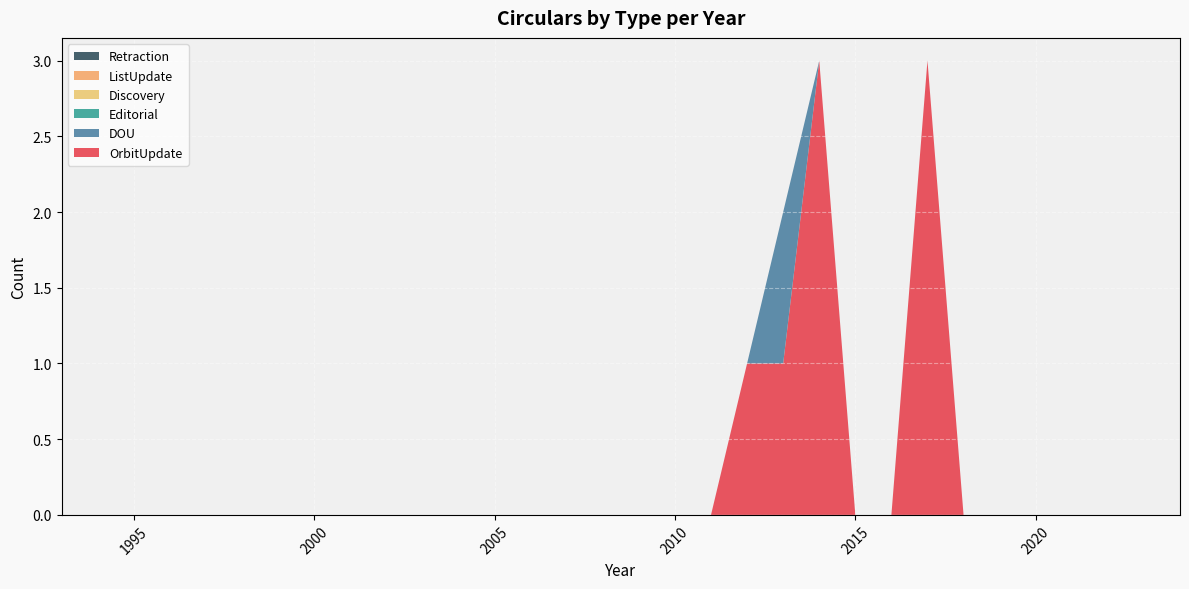

Reading left to right, transcribe all the data shown in this chart.

OrbitUpdate: 0	0	0	0	0	0	0	0	0	0	0	0	0	0	0	0	0	0	0	1	1	3	0	0	3	0	0	0	0	0	0	0
DOU: 0	0	0	0	0	0	0	0	0	0	0	0	0	0	0	0	0	0	0	0	1	0	0	0	0	0	0	0	0	0	0	0
Editorial: 0	0	0	0	0	0	0	0	0	0	0	0	0	0	0	0	0	0	0	0	0	0	0	0	0	0	0	0	0	0	0	0
Discovery: 0	0	0	0	0	0	0	0	0	0	0	0	0	0	0	0	0	0	0	0	0	0	0	0	0	0	0	0	0	0	0	0
ListUpdate: 0	0	0	0	0	0	0	0	0	0	0	0	0	0	0	0	0	0	0	0	0	0	0	0	0	0	0	0	0	0	0	0
Retraction: 0	0	0	0	0	0	0	0	0	0	0	0	0	0	0	0	0	0	0	0	0	0	0	0	0	0	0	0	0	0	0	0